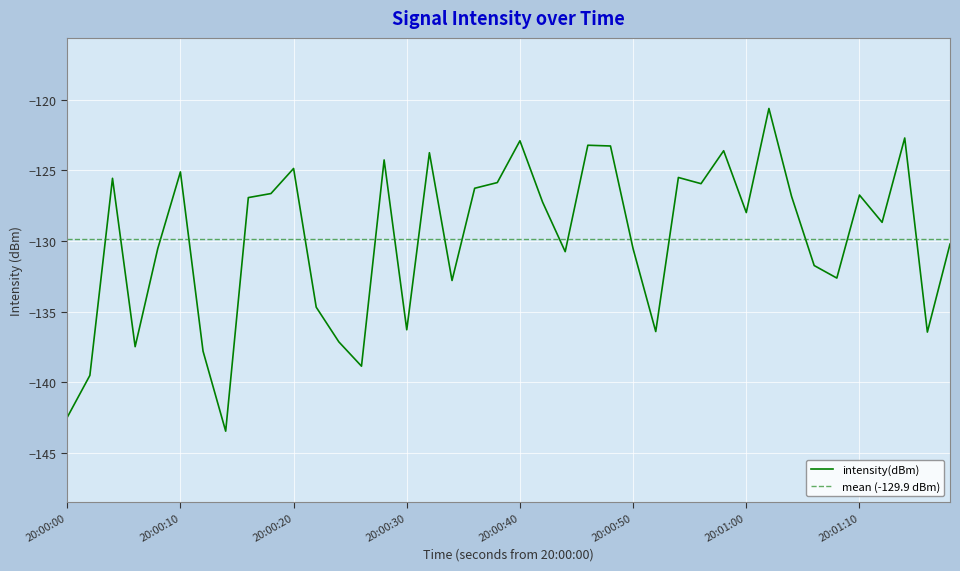

The value of intensity(dBm) at 20:00:10 is -219.6. True or false?

False